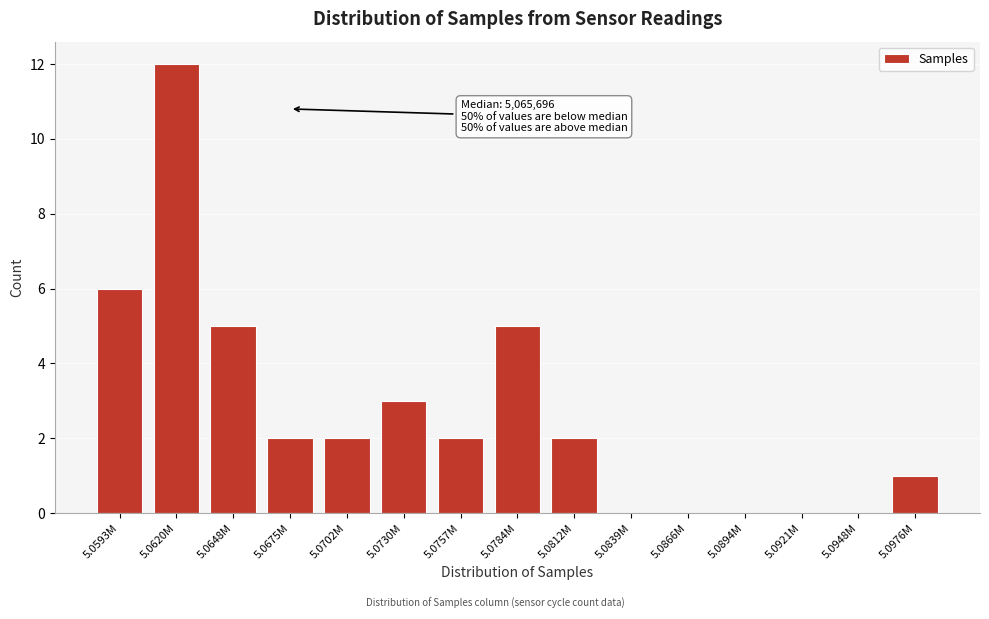

Reading left to right, list all the values displayed in this chart.

5.0593M=6	5.0620M=12	5.0648M=5	5.0675M=2	5.0702M=2	5.0730M=3	5.0757M=2	5.0784M=5	5.0812M=2	5.0839M=0	5.0866M=0	5.0894M=0	5.0921M=0	5.0948M=0	5.0976M=1